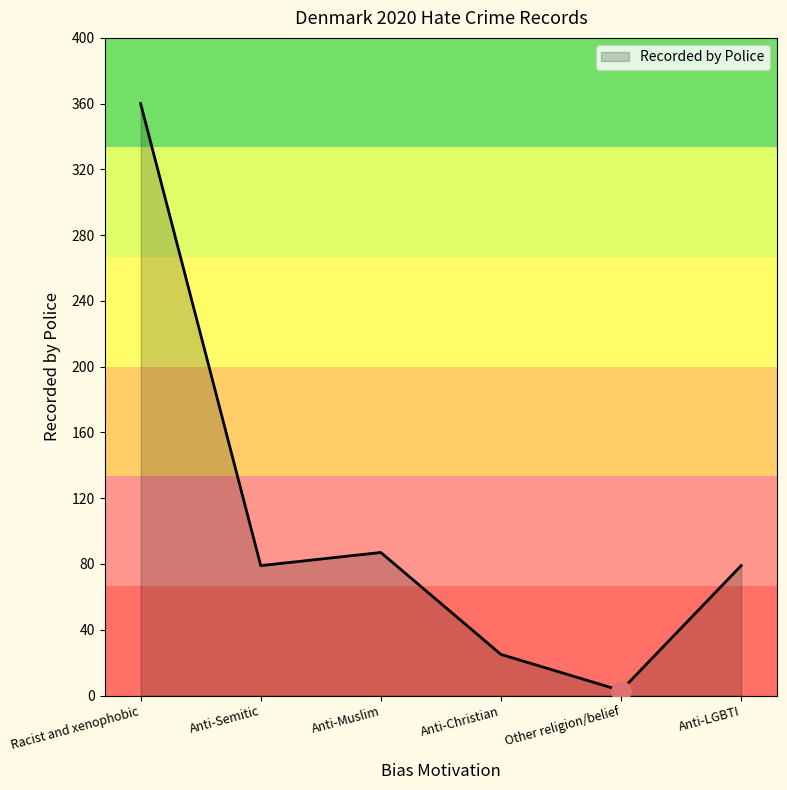

At which category does the chart reach its minimum across all series?

Other religion/belief